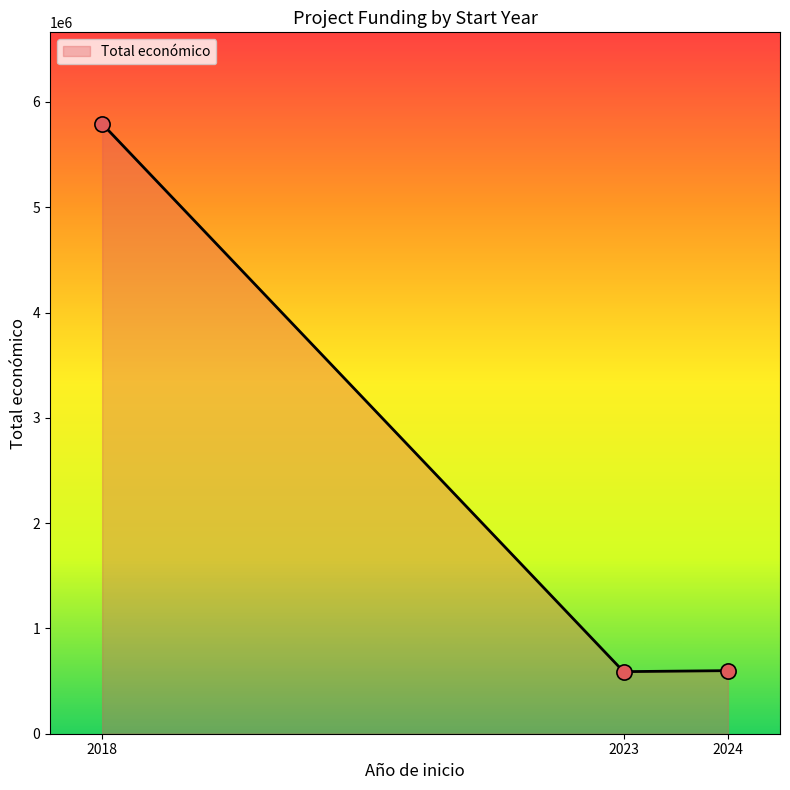

Approximately how many times larger is the value at 2024 compared to 2023?

1.0